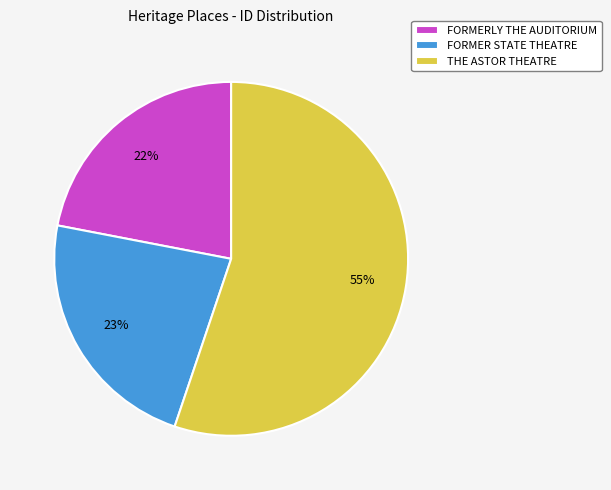

Rank the categories by value from lowest to highest.

FORMERLY THE AUDITORIUM, FORMER STATE THEATRE, THE ASTOR THEATRE